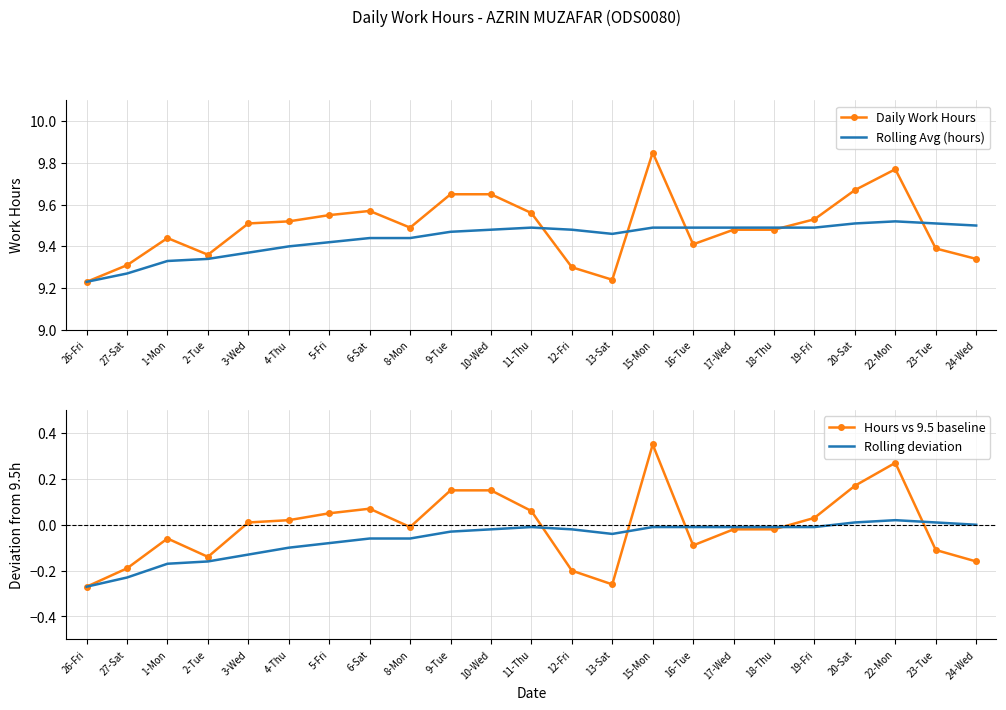

Reading left to right, extract all data points from this chart.

Daily Work Hours: 9.2	9.3	9.4	9.4	9.5	9.5	9.6	9.6	9.5	9.7	9.7	9.6	9.3	9.2	9.8	9.4	9.5	9.5	9.5	9.7	9.8	9.4	9.3
Rolling Avg (hours): 9.2	9.3	9.3	9.3	9.4	9.4	9.4	9.4	9.4	9.5	9.5	9.5	9.5	9.5	9.5	9.5	9.5	9.5	9.5	9.5	9.5	9.5	9.5
Hours vs 9.5 baseline: -0.3	-0.2	-0.1	-0.1	0.0	0.0	0.1	0.1	-0.0	0.2	0.2	0.1	-0.2	-0.3	0.3	-0.1	-0.0	-0.0	0.0	0.2	0.3	-0.1	-0.2
Rolling deviation: -0.3	-0.2	-0.2	-0.2	-0.1	-0.1	-0.1	-0.1	-0.1	-0.0	-0.0	-0.0	-0.0	-0.0	-0.0	-0.0	-0.0	-0.0	-0.0	0.0	0.0	0.0	0.0